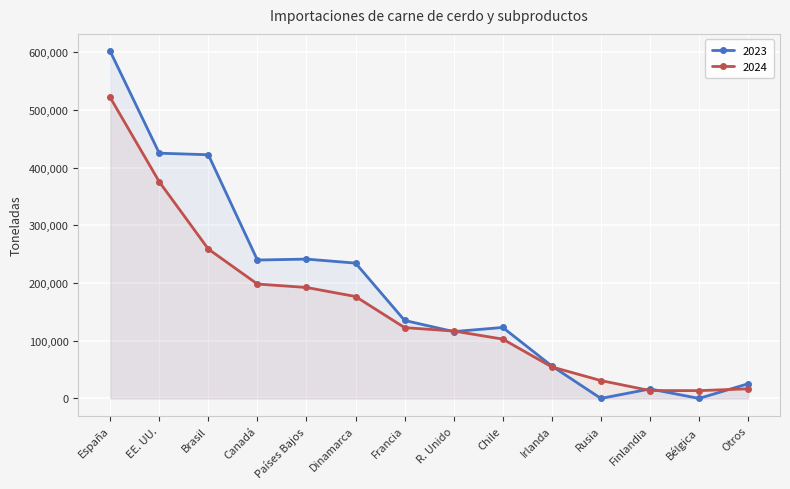

Rank the series by their average value, from highest to lowest.

2023, 2024